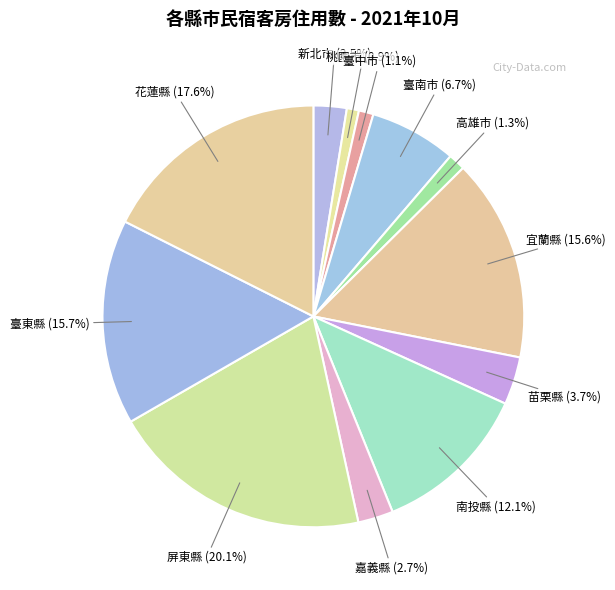

How many segments does this pie chart have?

12